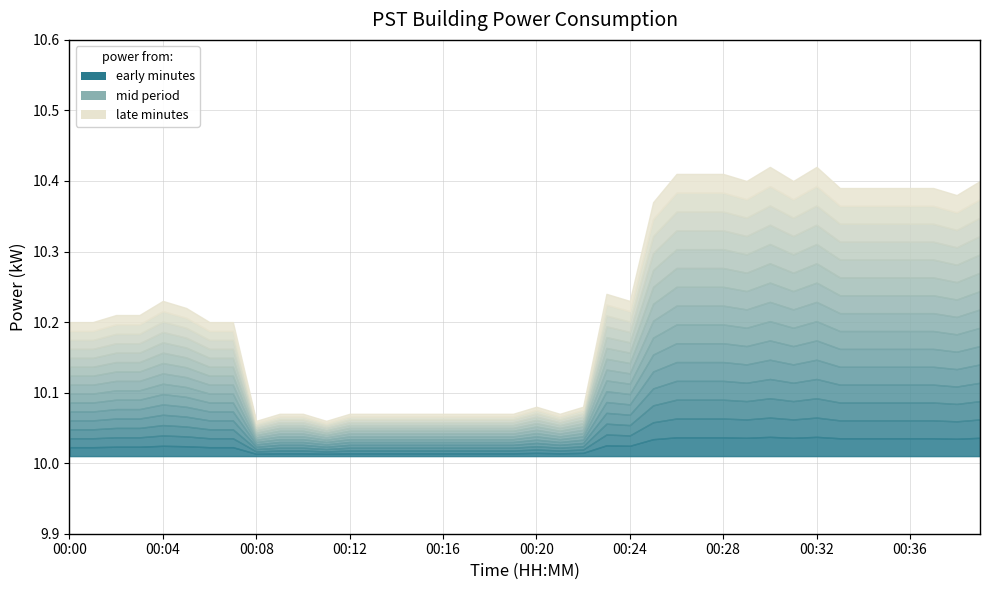

What is the average value?

10.2